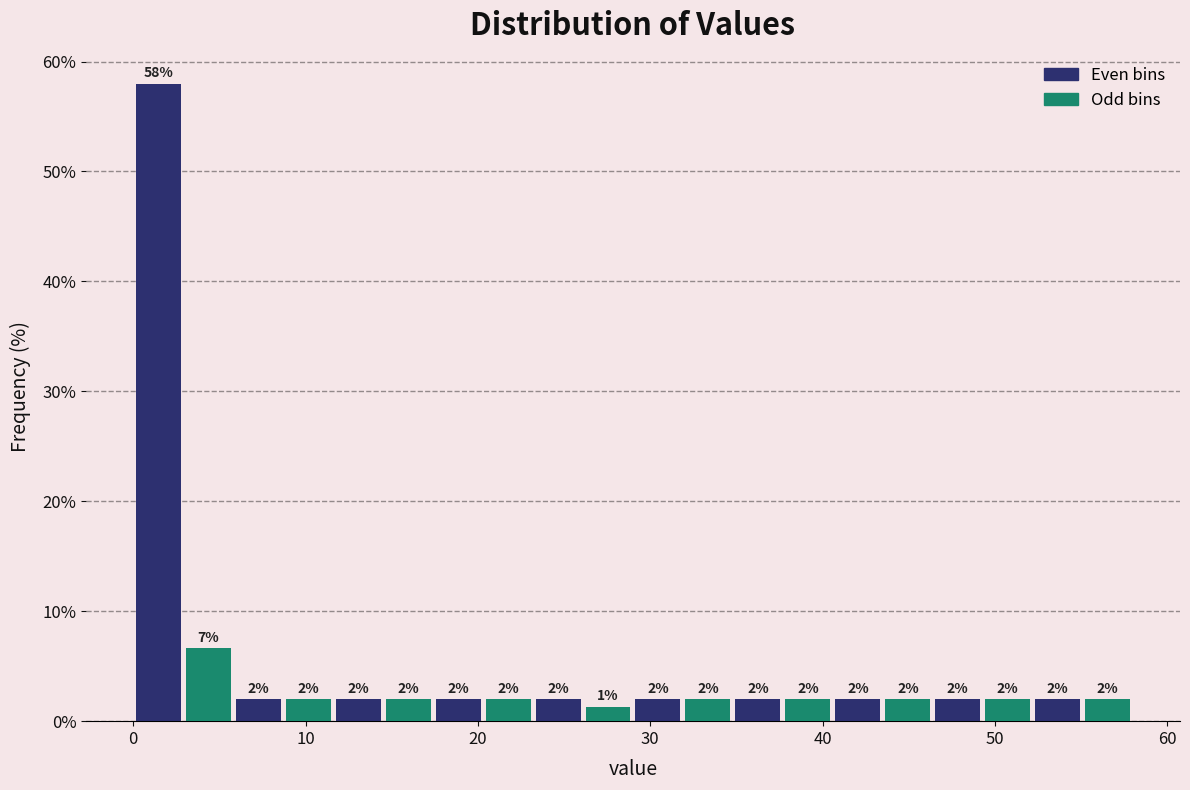

Around what value on the x-axis is the tallest bar? Give the approximate position of its centre, as read against the axis.

1